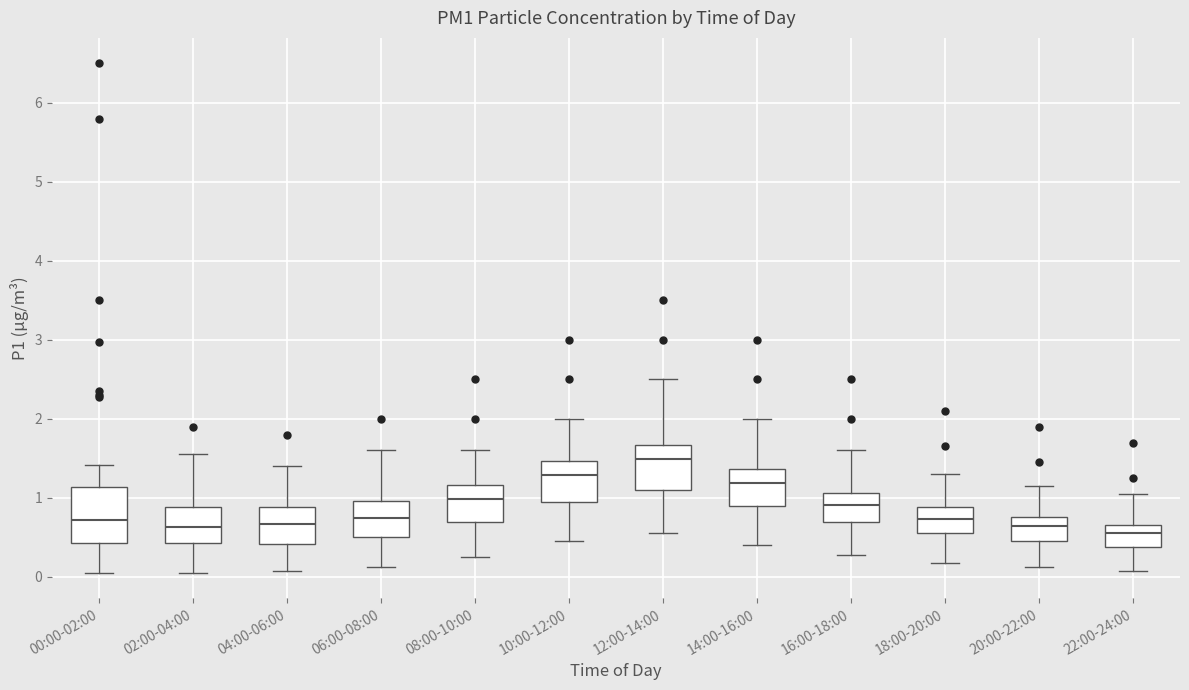

Reading left to right, transcribe this box plot: for each box, give where its median line is, the range the box spans, and where its two whiskers end, as read against the y-axis. The values are not printed on the chart, so give them approximately, as read against the axis.

00:00-02:00: median 0.7, box 0.4 to 1.1, whiskers 0.1 to 1.4
02:00-04:00: median 0.6, box 0.4 to 0.9, whiskers 0.1 to 1.6
04:00-06:00: median 0.7, box 0.4 to 0.9, whiskers 0.1 to 1.4
06:00-08:00: median 0.8, box 0.5 to 1.0, whiskers 0.1 to 1.6
08:00-10:00: median 1.0, box 0.7 to 1.2, whiskers 0.3 to 1.6
10:00-12:00: median 1.3, box 1.0 to 1.5, whiskers 0.5 to 2.0
12:00-14:00: median 1.5, box 1.1 to 1.7, whiskers 0.6 to 2.5
14:00-16:00: median 1.2, box 0.9 to 1.4, whiskers 0.4 to 2.0
16:00-18:00: median 0.9, box 0.7 to 1.1, whiskers 0.3 to 1.6
18:00-20:00: median 0.7, box 0.6 to 0.9, whiskers 0.2 to 1.3
20:00-22:00: median 0.6, box 0.5 to 0.8, whiskers 0.1 to 1.2
22:00-24:00: median 0.6, box 0.4 to 0.7, whiskers 0.1 to 1.1